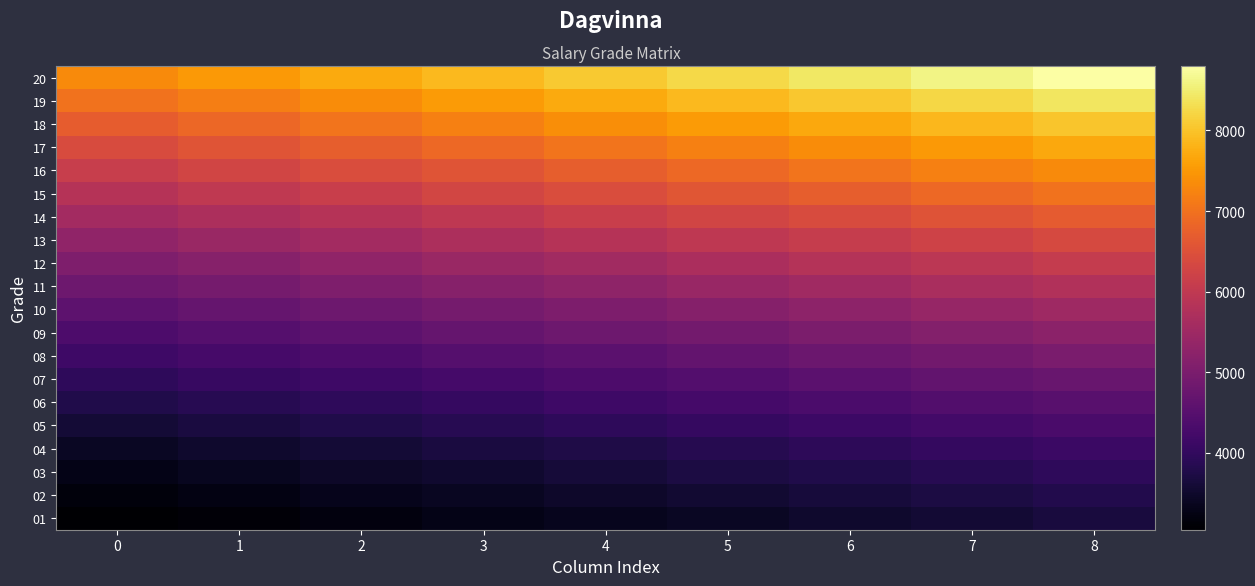

Count the number of data series in this chart.

20